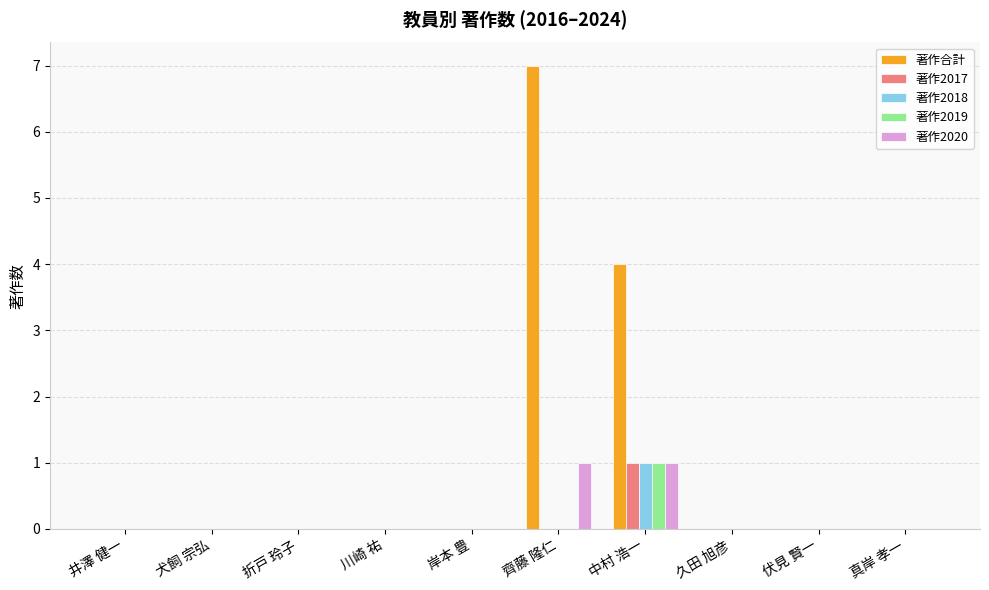

Between 犬飼 宗弘 and 齊藤 隆仁, which series saw the biggest shift?

著作合計